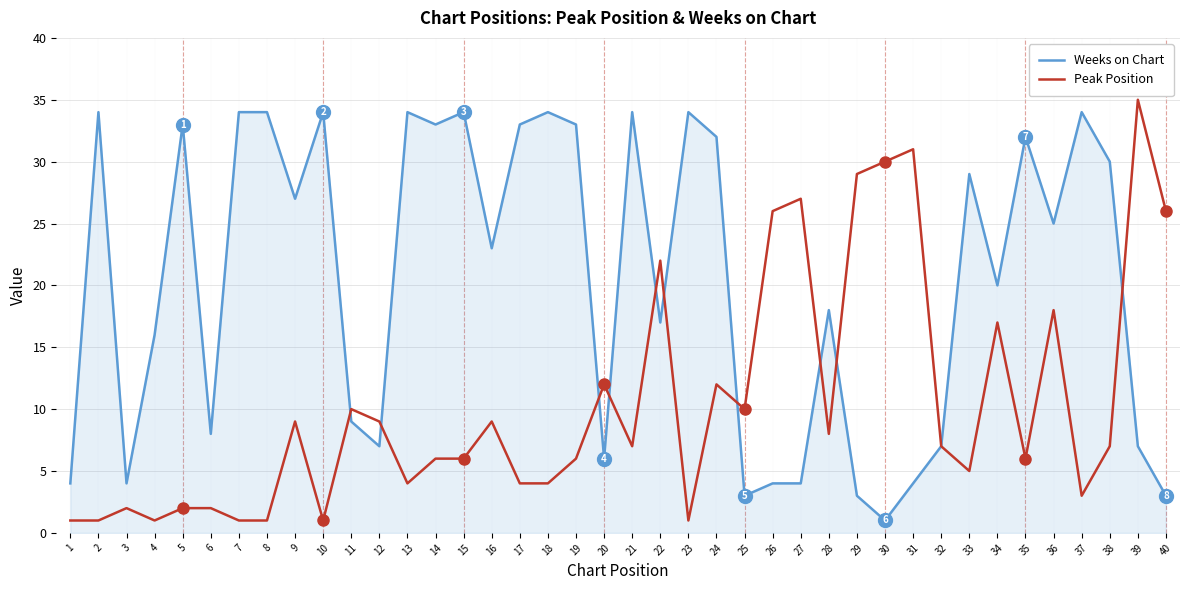

Where is Peak Position nearest to the value 18?

36